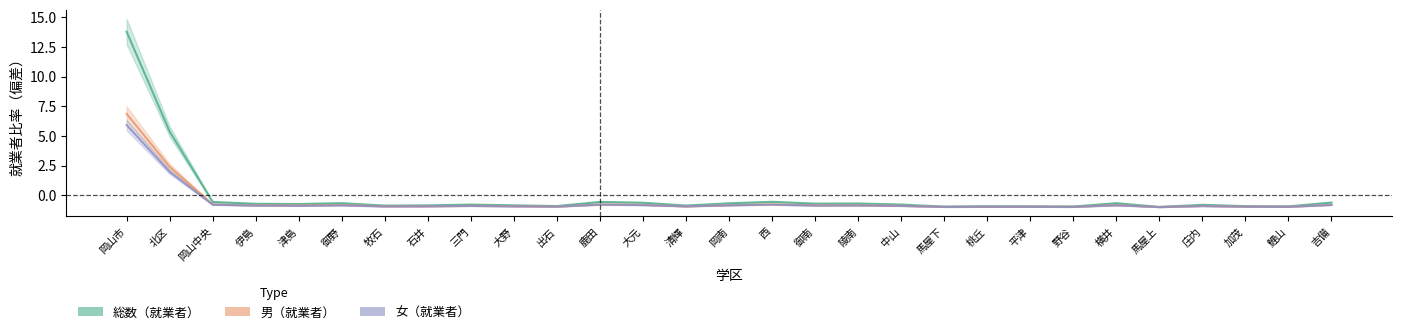

What is the difference between the maximum and minimum values in the 女（就業者） series?

6.9